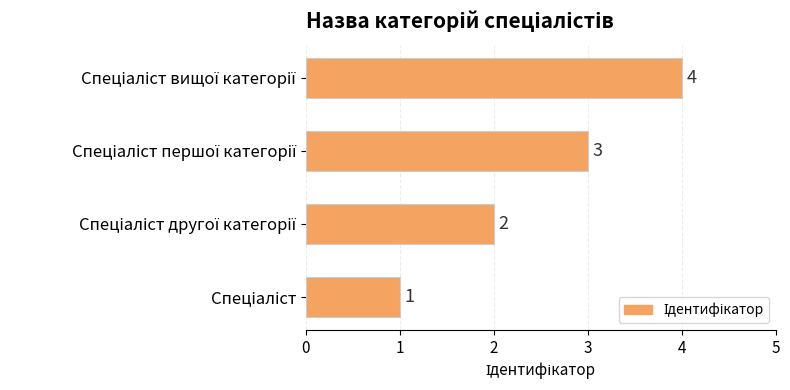

What is the difference between the maximum and minimum values?

3